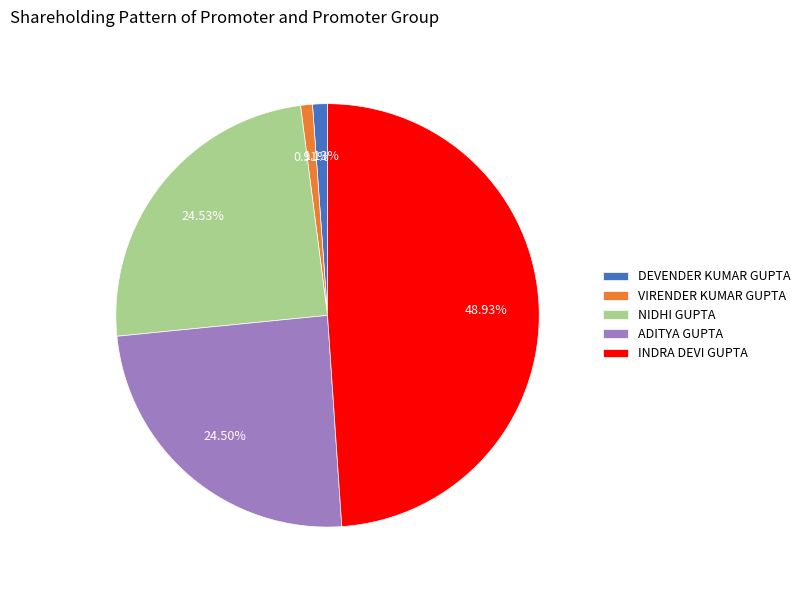

Does DEVENDER KUMAR GUPTA represent more than half of the total?

No